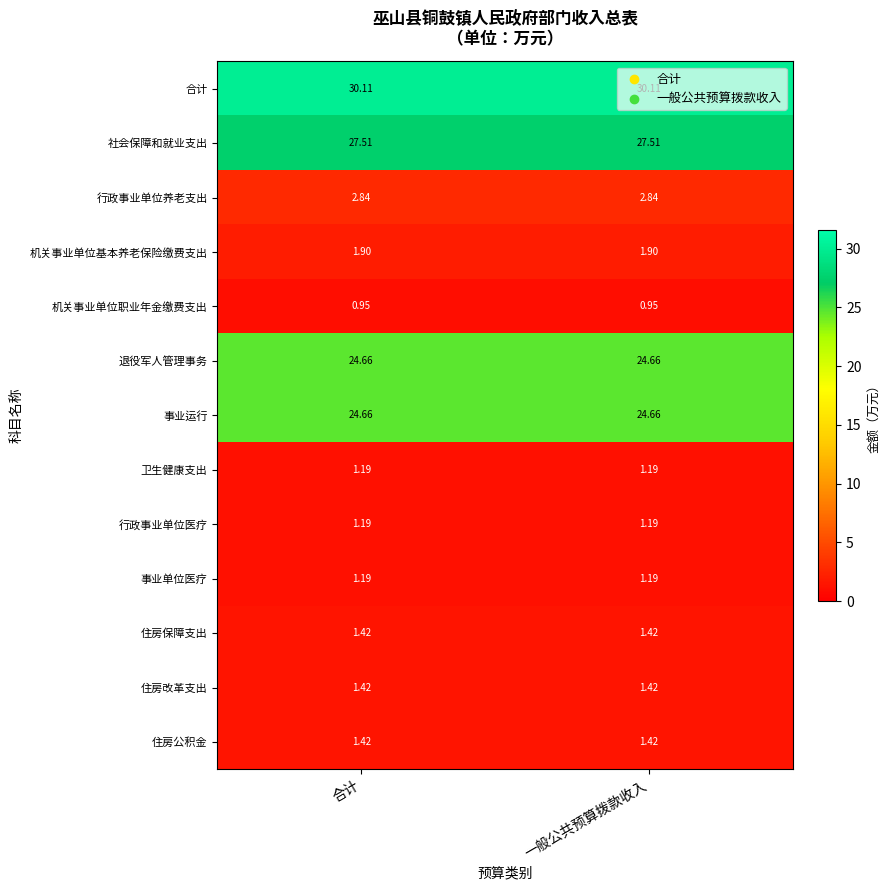

How many categories are shown in the chart?

2